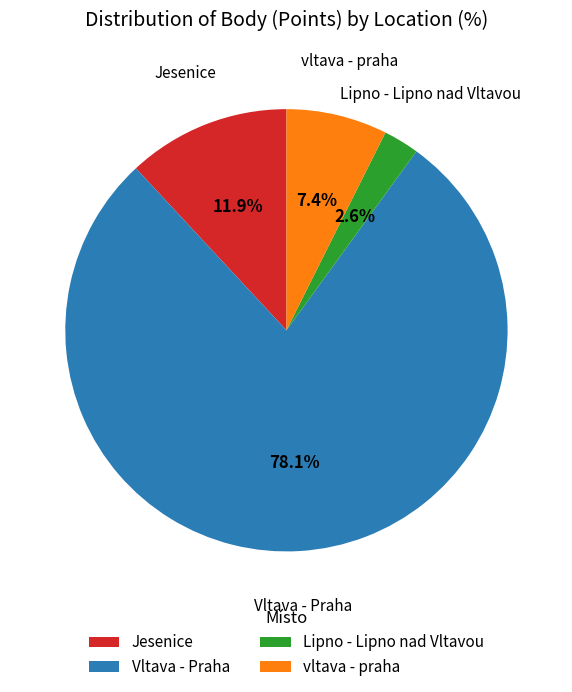

What is the smallest slice in the pie chart?

Lipno - Lipno nad Vltavou